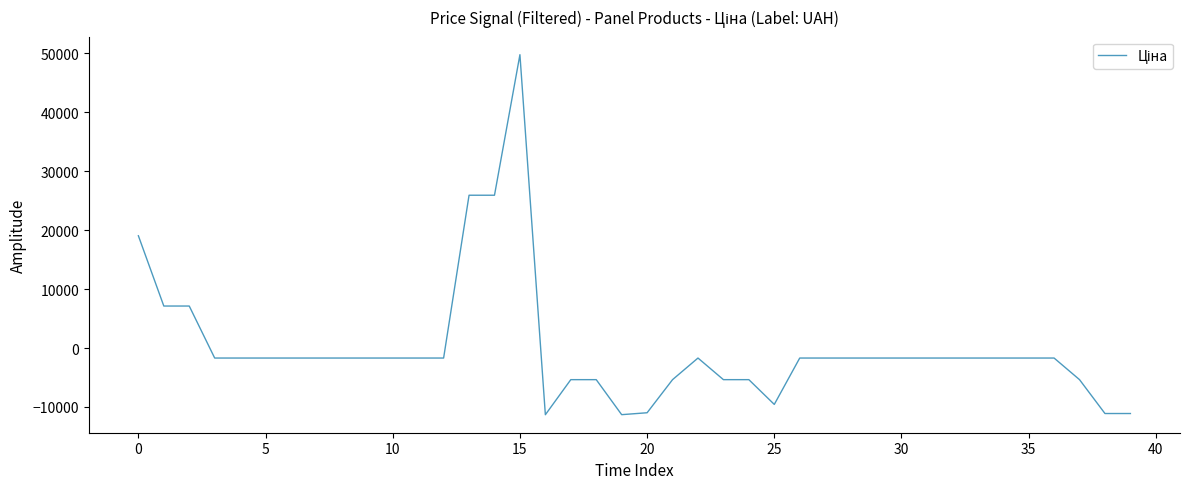

True or false: the data has more than 0 interior local peaks.

True